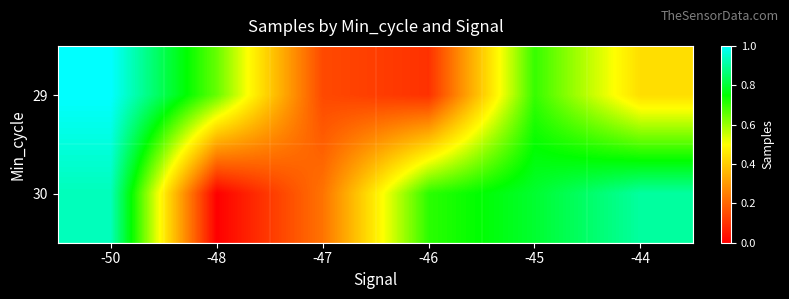

Count the number of data series in this chart.

2